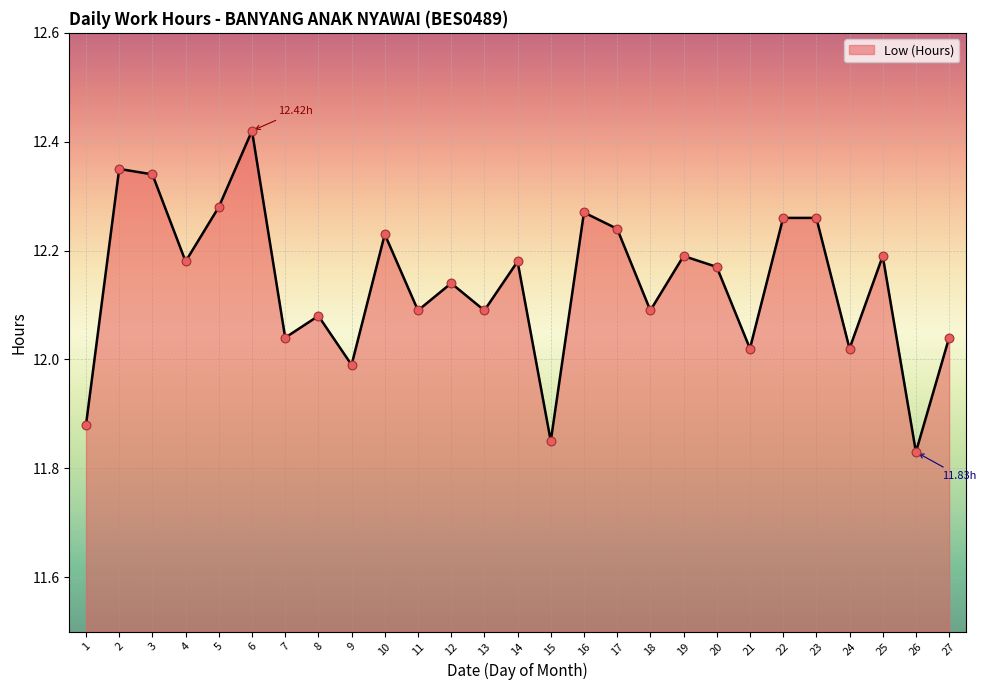

Between 1 and 5, which is larger?

5